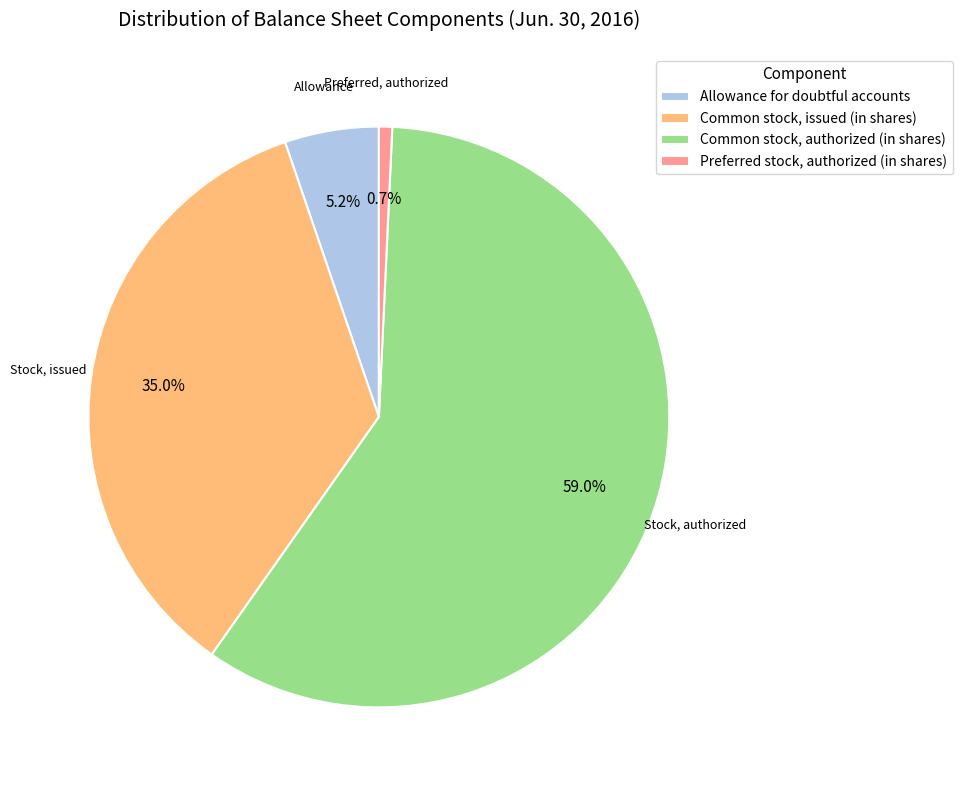

What percentage is the Preferred stock, authorized (in shares) slice, to the nearest percent?

1%